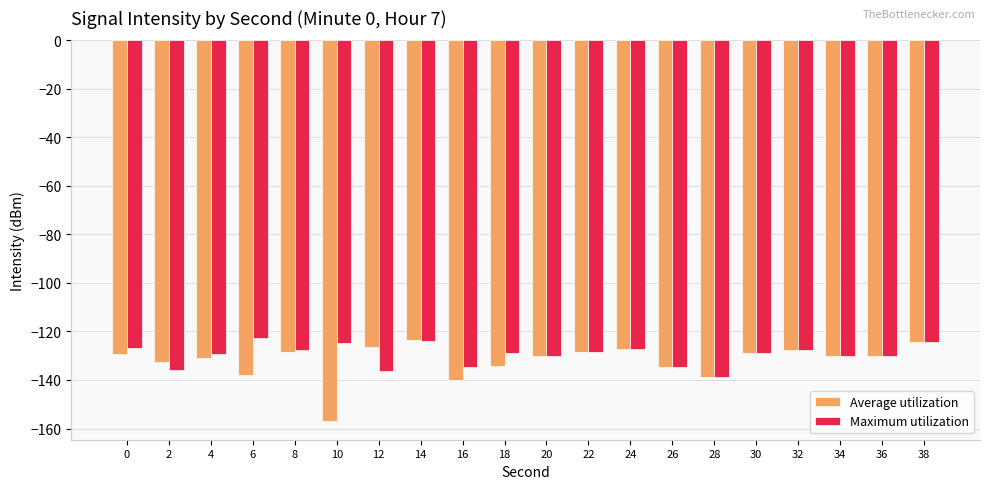

Is the value of Maximum utilization at 16 greater than the value of Average utilization at 30?

No